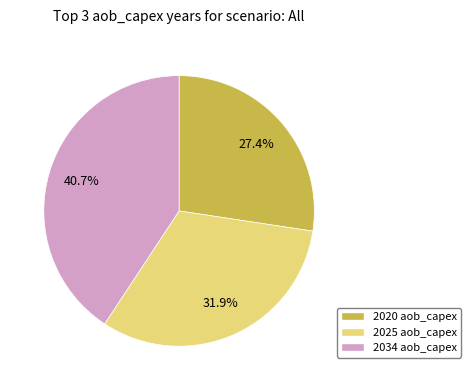

How many segments does this pie chart have?

3